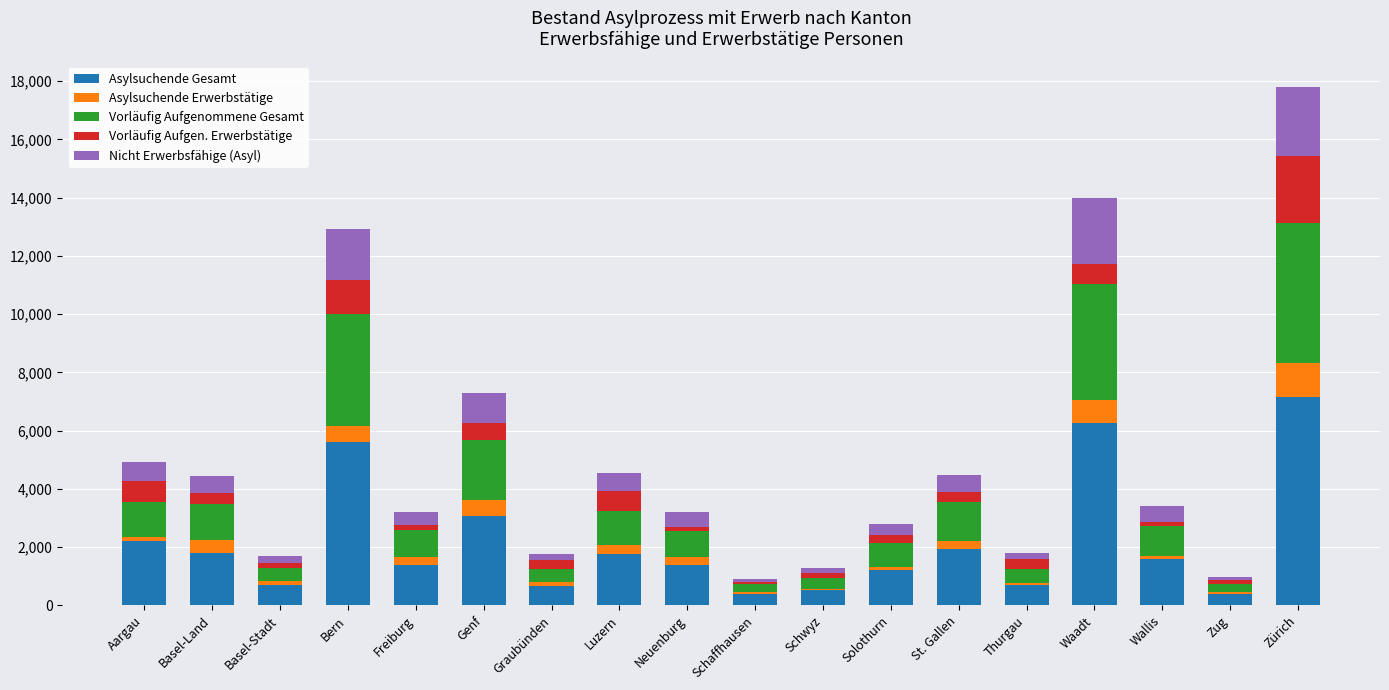

What is the total value across all series at Zug?

984